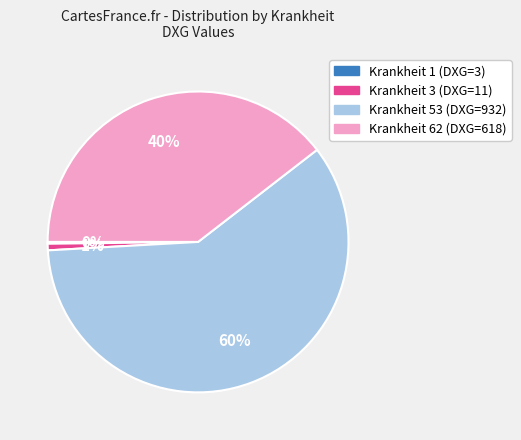

What percentage is the Krankheit 3 (DXG=11) slice, to the nearest percent?

1%